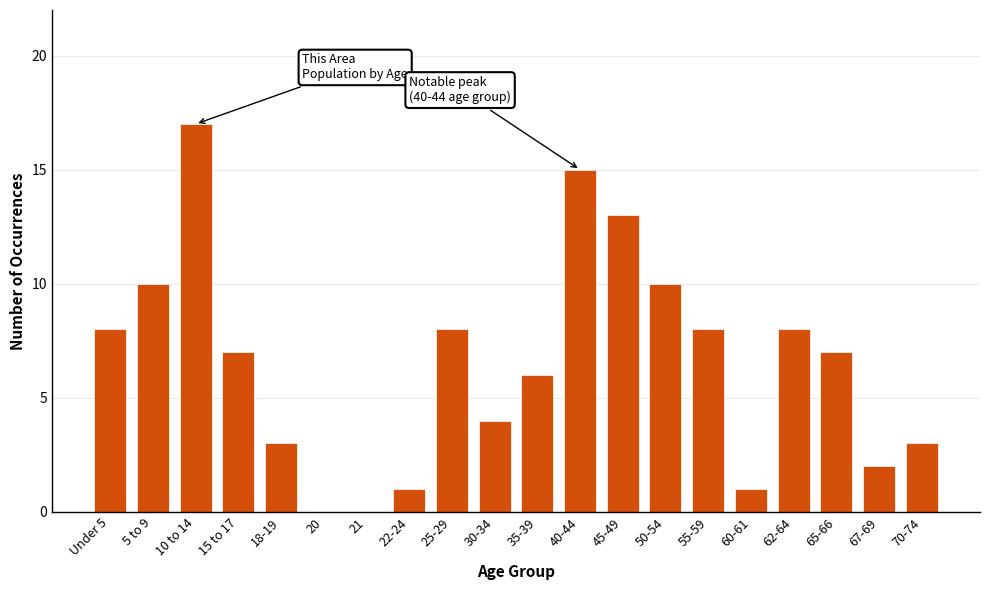

Reading right to left, list all the values displayed in this chart.

70-74=3	67-69=2	65-66=7	62-64=8	60-61=1	55-59=8	50-54=10	45-49=13	40-44=15	35-39=6	30-34=4	25-29=8	22-24=1	21=0	20=0	18-19=3	15 to 17=7	10 to 14=17	5 to 9=10	Under 5=8